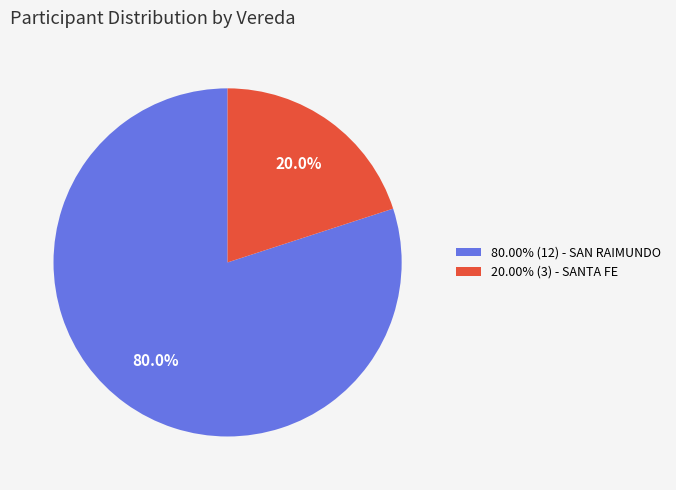

Approximately how many times larger is the value at 80.00% (12) - SAN RAIMUNDO compared to 20.00% (3) - SANTA FE?

4.0